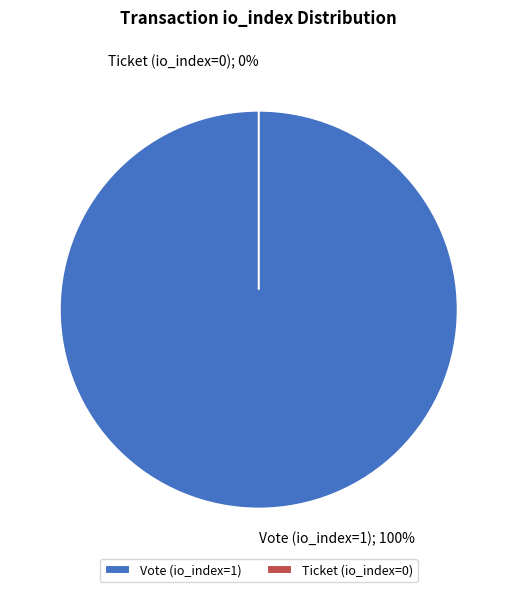

To the nearest percent, what is the average slice percentage?

50%